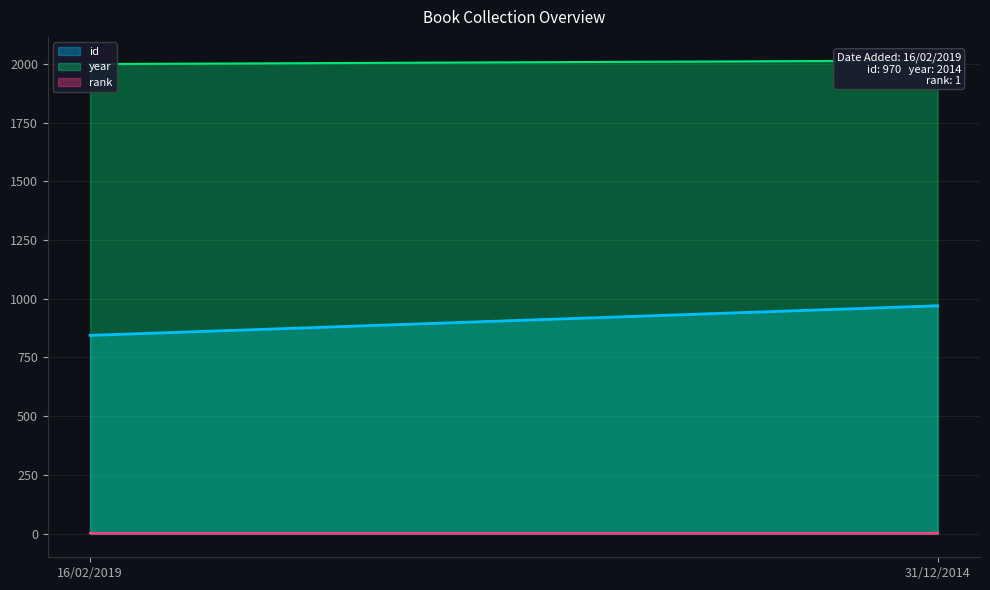

What is the value of the year point at the 2nd from the left?

2014